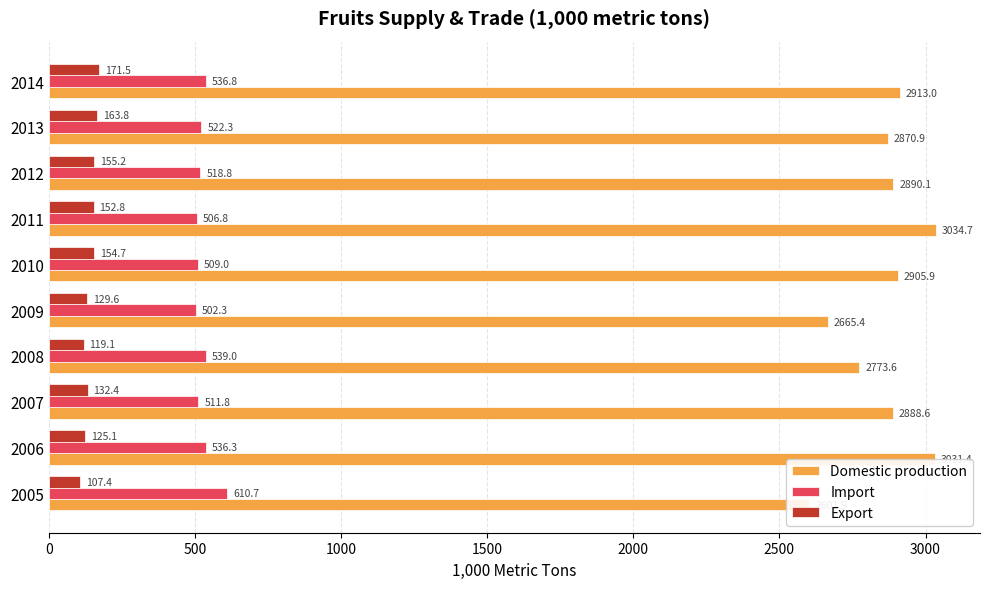

Is the value of Import at 2006 greater than the value of Domestic production at 2014?

No